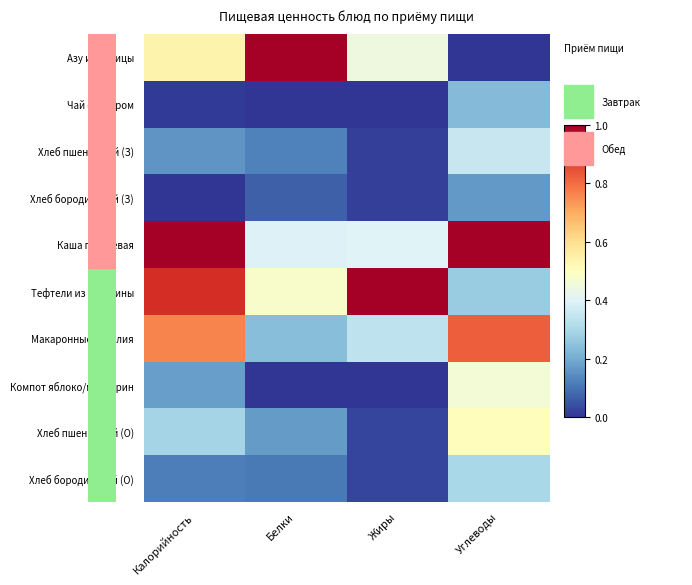

Reading left to right, what are all the values shown in this chart?

Азу из курицы: Калорийность=0.5	Белки=1.0	Жиры=0.4	Углеводы=0.0
Чай с сахаром: Калорийность=0.0	Белки=0.0	Жиры=0.0	Углеводы=0.2
Хлеб пшеничный (З): Калорийность=0.2	Белки=0.1	Жиры=0.0	Углеводы=0.4
Хлеб бородинский (З): Калорийность=0.0	Белки=0.1	Жиры=0.0	Углеводы=0.2
Каша гречневая: Калорийность=1.0	Белки=0.4	Жиры=0.4	Углеводы=1.0
Тефтели из говядины: Калорийность=0.9	Белки=0.5	Жиры=1.0	Углеводы=0.3
Макаронные изделия: Калорийность=0.8	Белки=0.2	Жиры=0.3	Углеводы=0.8
Компот яблоко/мандарин: Калорийность=0.2	Белки=0.0	Жиры=0.0	Углеводы=0.5
Хлеб пшеничный (О): Калорийность=0.3	Белки=0.2	Жиры=0.0	Углеводы=0.5
Хлеб бородинский (О): Калорийность=0.1	Белки=0.1	Жиры=0.0	Углеводы=0.3